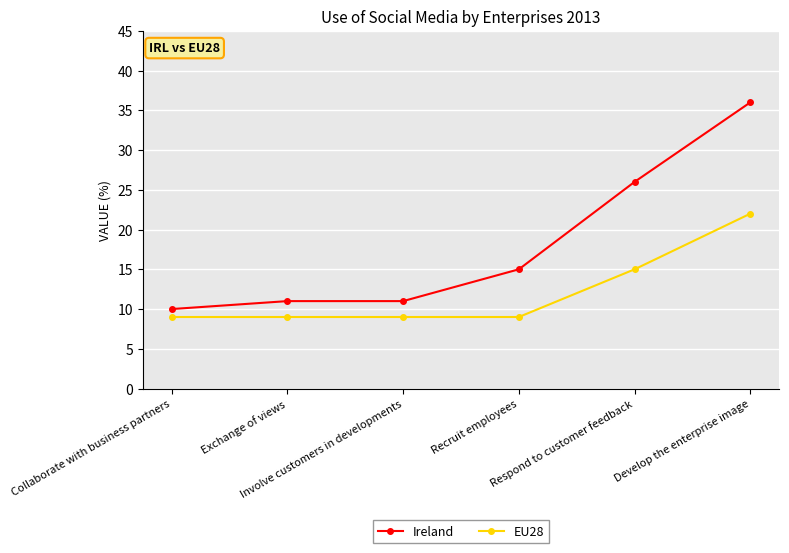

What is the difference between the Ireland values at Respond to customer feedback and Involve customers in developments?

15